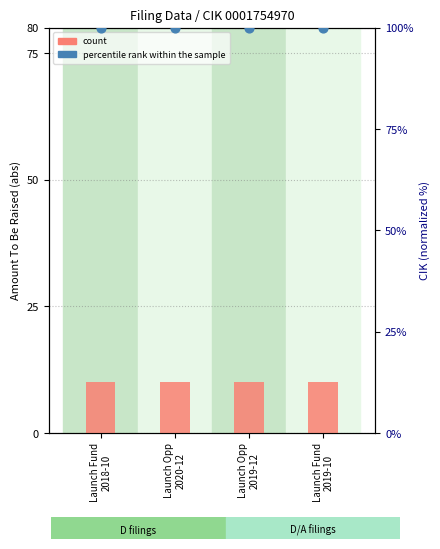

Which series contains the highest Y value?

percentile rank within the sample